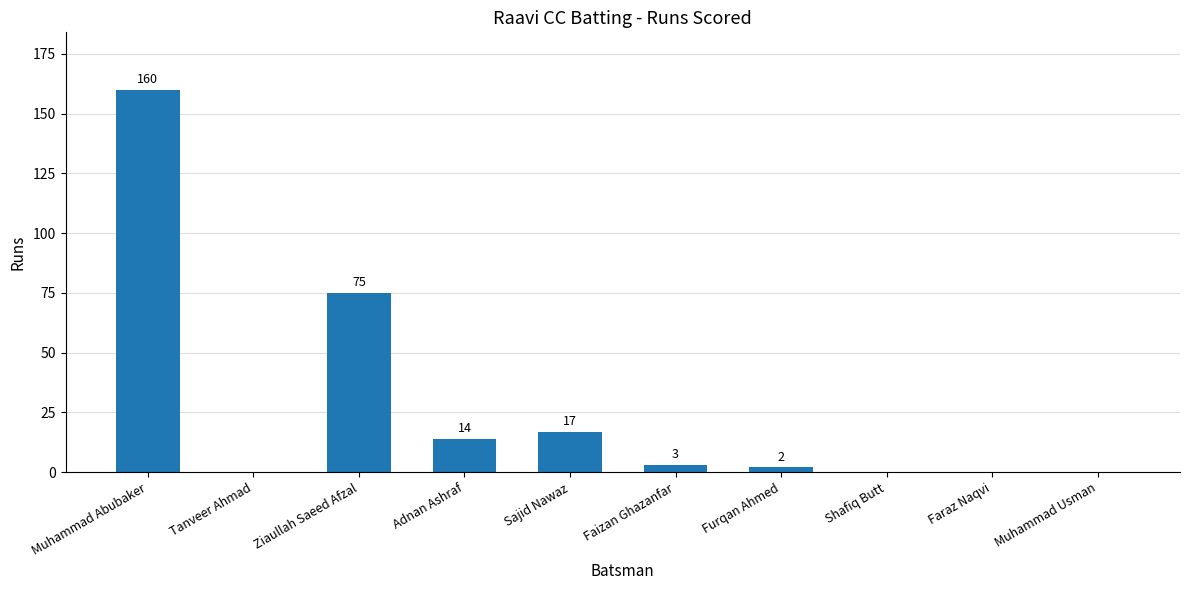

Which category has the highest value across all series?

Muhammad Abubaker